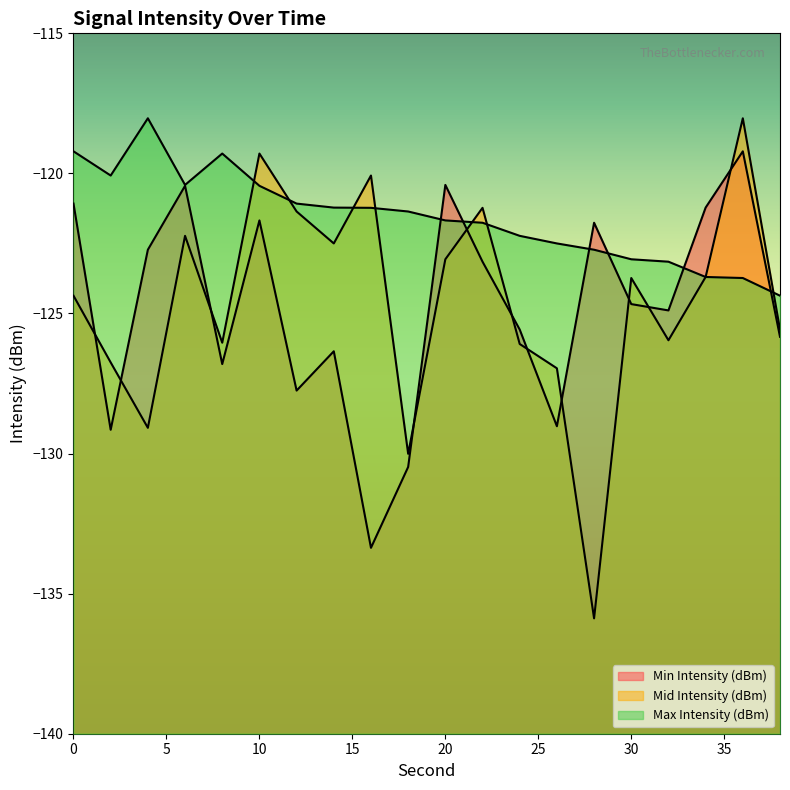

Read the Min Intensity (dBm) value at 32.

-124.9